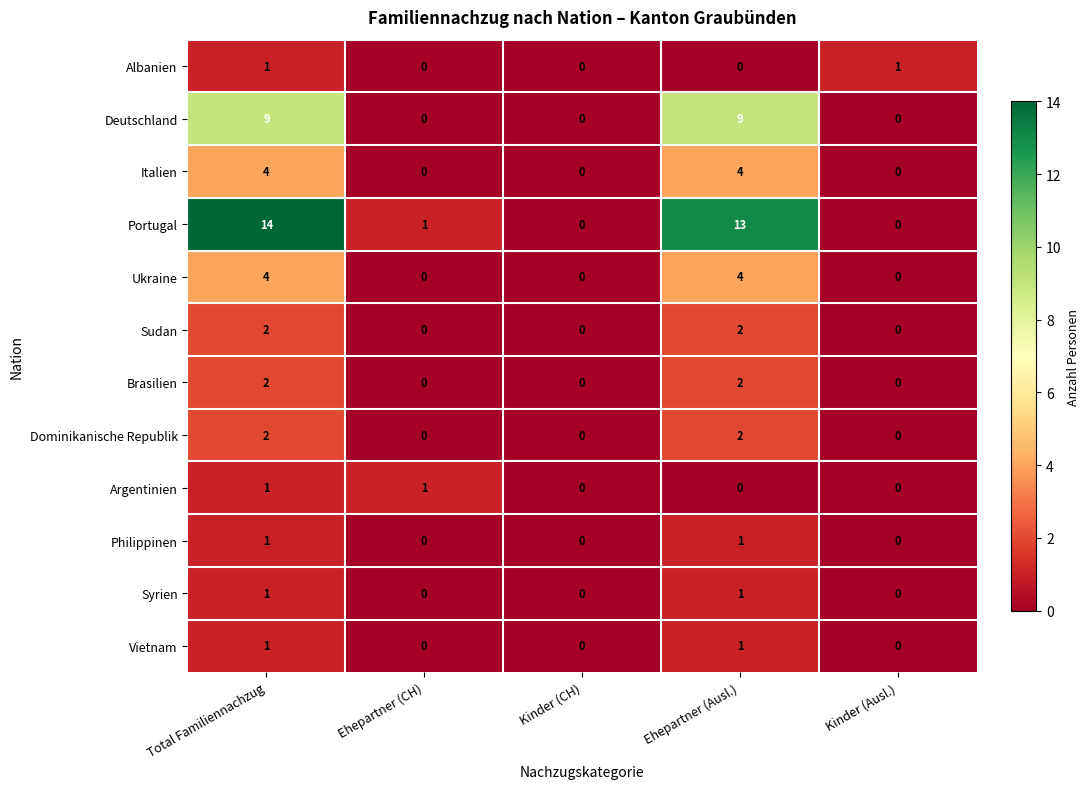

Which series has the largest total across all categories?

Portugal